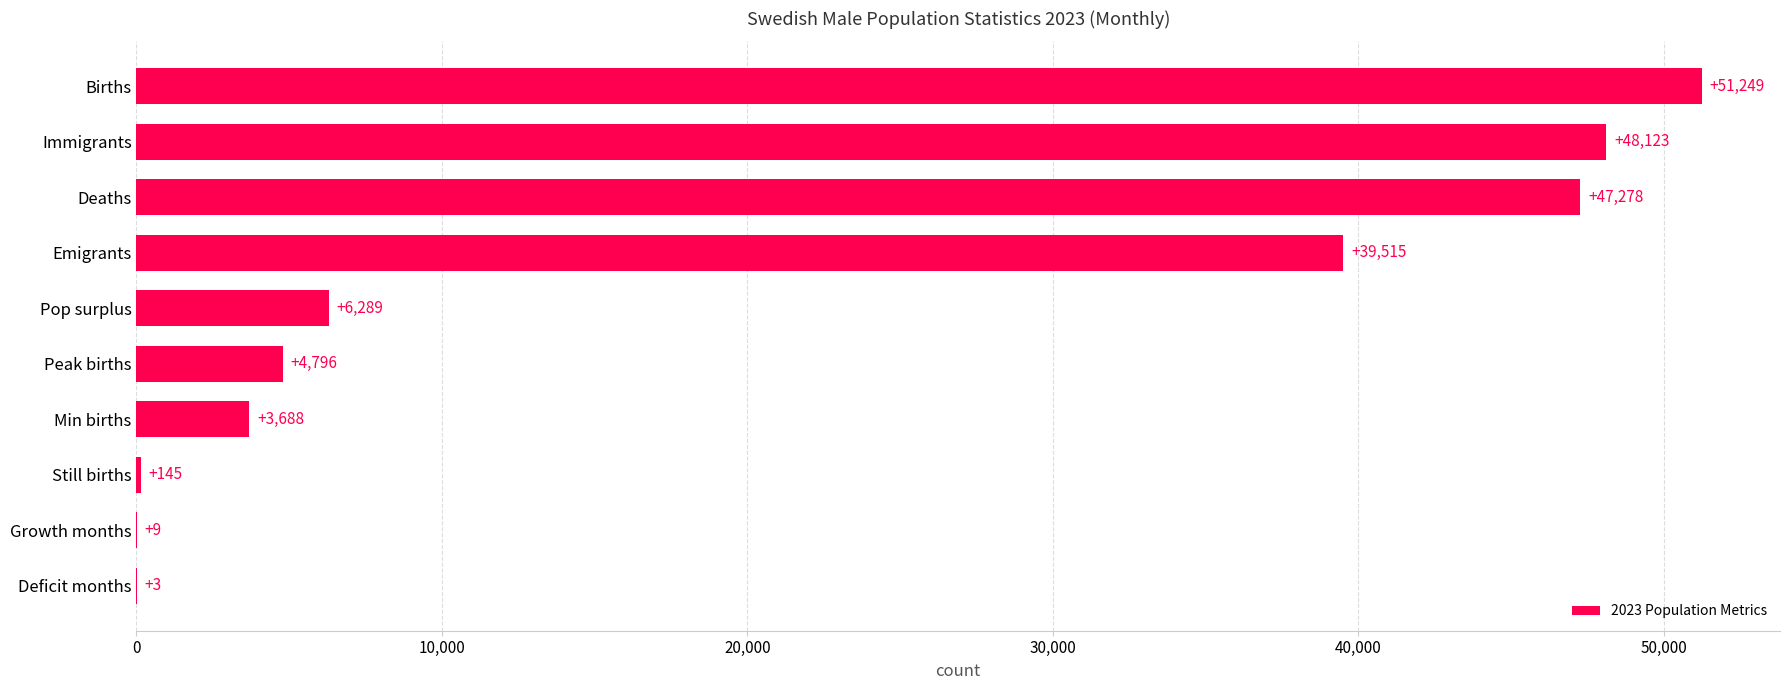

What is the change in value from Emigrants to Immigrants?

+8608